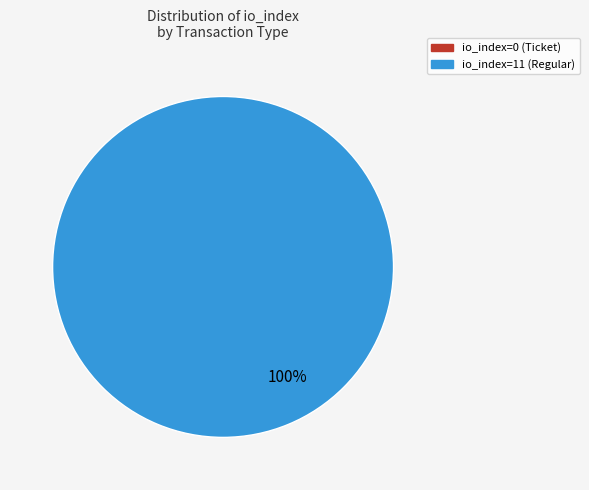

Which has a higher value, io_index=0 (Ticket) or io_index=11 (Regular)?

io_index=11 (Regular)